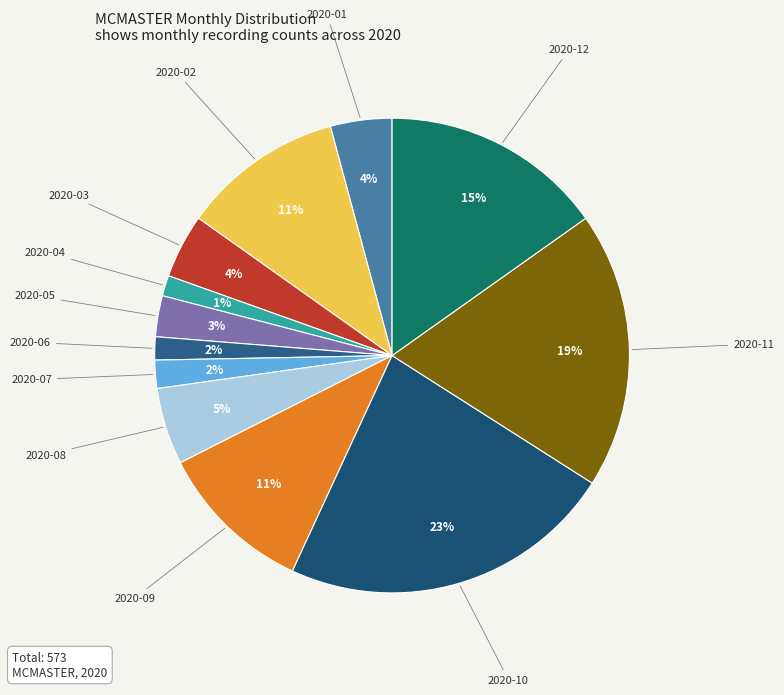

Count the number of slices in the pie.

12